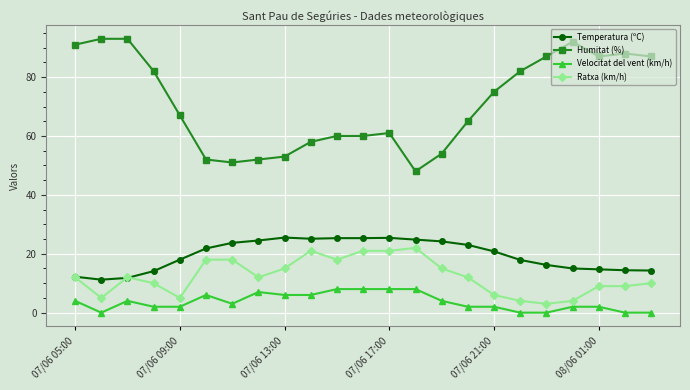

What is the maximum value for Velocitat del vent (km/h)?

8.0